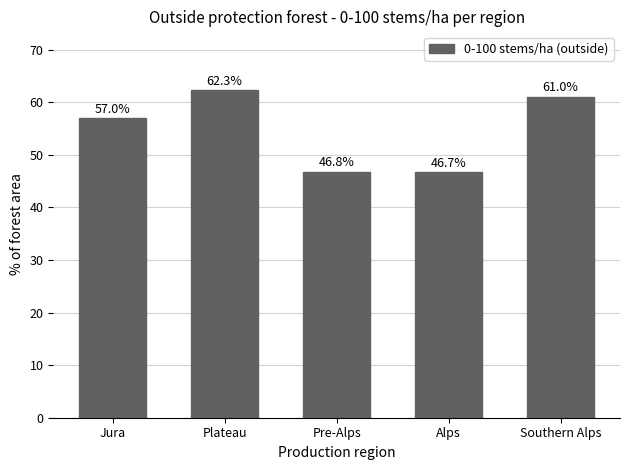

Rank the categories by value from lowest to highest.

Alps, Pre-Alps, Jura, Southern Alps, Plateau